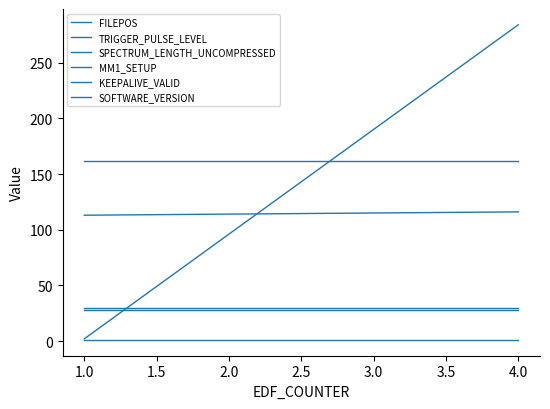

Count the number of data series in this chart.

6